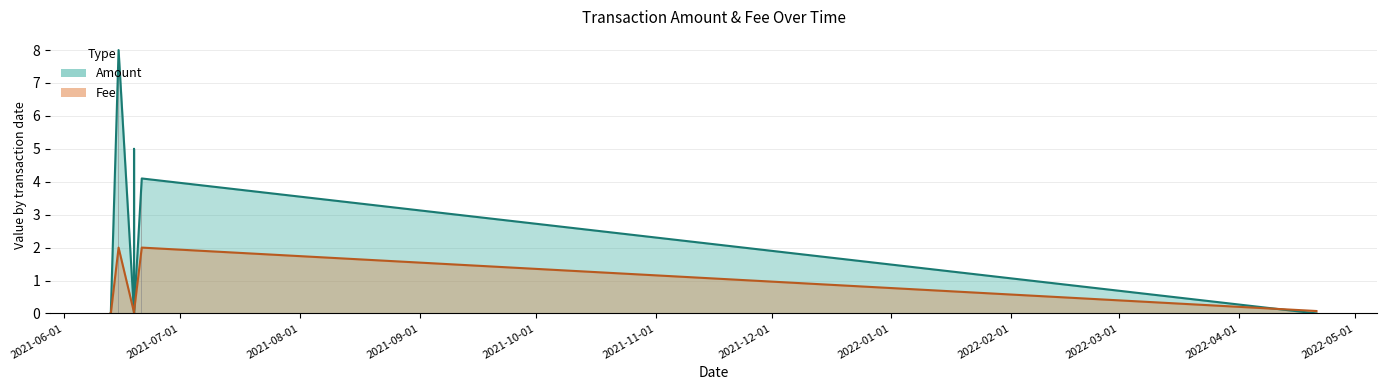

List the labels in order of Amount value, smallest first.

2021-06-19, 2021-06-19, 2021-06-19, 2021-06-13, 2021-06-13, 2021-06-19, 2022-04-21, 2021-06-13, 2021-06-21, 2021-06-19, 2021-06-15